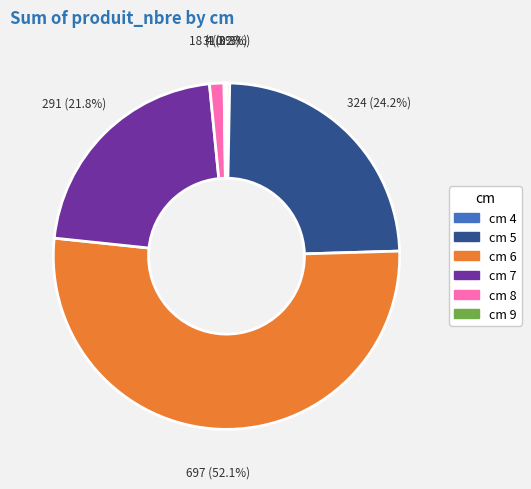

To the nearest percent, what is the difference between the largest and smallest slice percentages?

52%